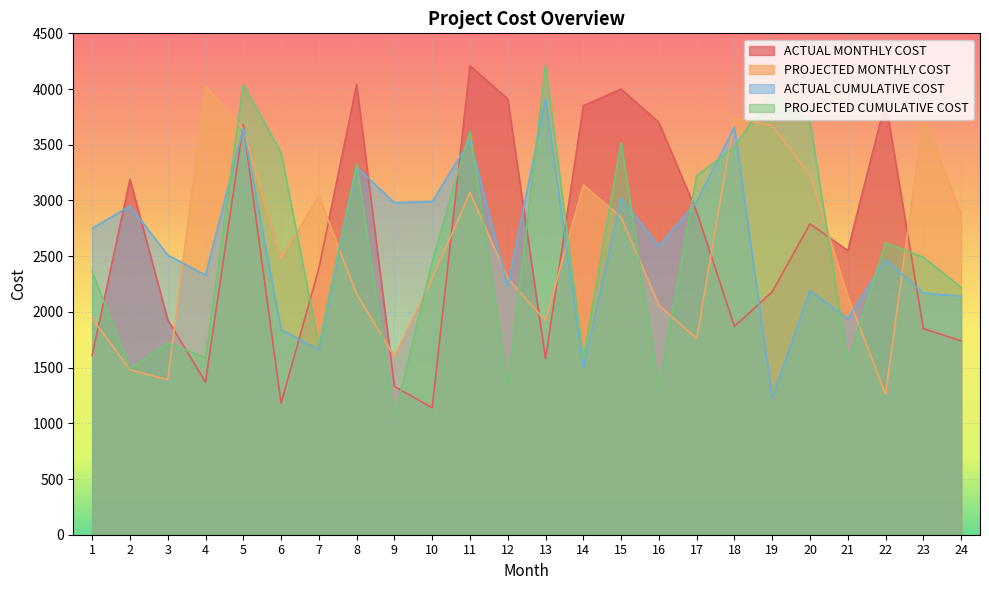

How many interior local valleys does the ACTUAL CUMULATIVE COST series have?

8